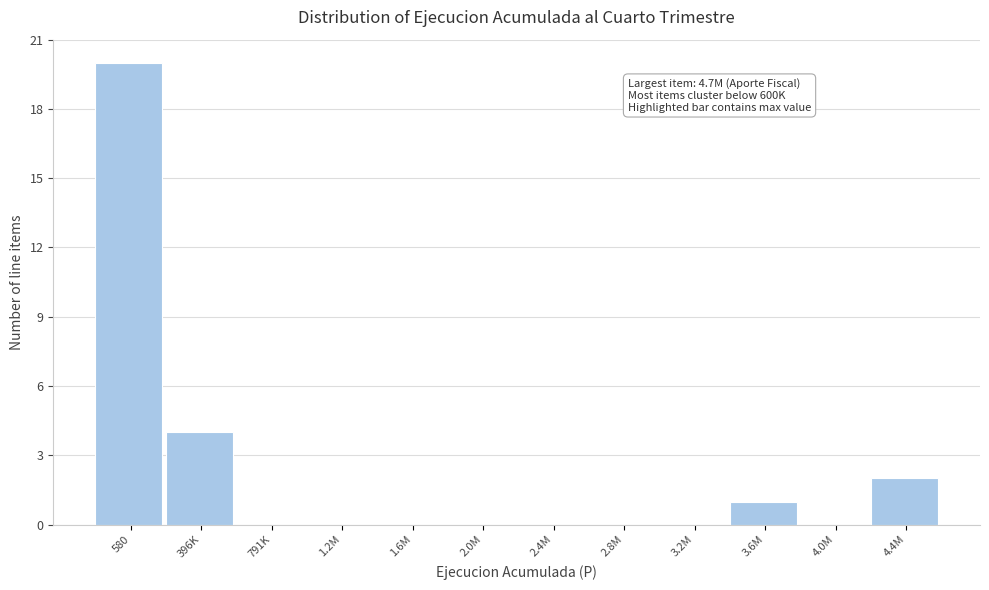

Reading right to left, transcribe all the data shown in this chart.

4.4M=2	4.0M=0	3.6M=1	3.2M=0	2.8M=0	2.4M=0	2.0M=0	1.6M=0	1.2M=0	791K=0	396K=4	580=20